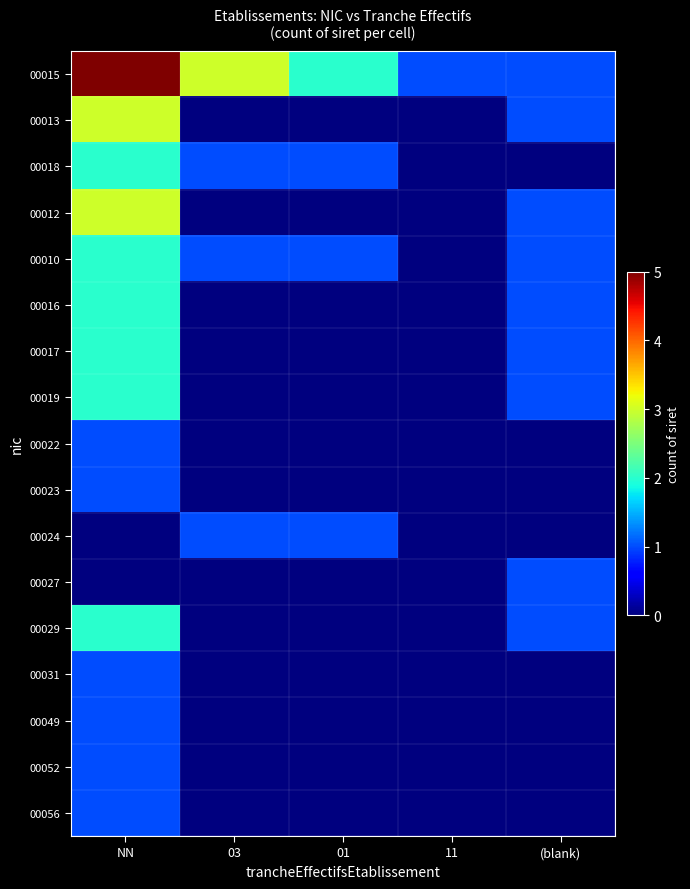

Reading left to right, what are all the values shown in this chart?

00015: NN=5	03=3	01=2	11=1	(blank)=1
00013: NN=3	03=0	01=0	11=0	(blank)=1
00018: NN=2	03=1	01=1	11=0	(blank)=0
00012: NN=3	03=0	01=0	11=0	(blank)=1
00010: NN=2	03=1	01=1	11=0	(blank)=1
00016: NN=2	03=0	01=0	11=0	(blank)=1
00017: NN=2	03=0	01=0	11=0	(blank)=1
00019: NN=2	03=0	01=0	11=0	(blank)=1
00022: NN=1	03=0	01=0	11=0	(blank)=0
00023: NN=1	03=0	01=0	11=0	(blank)=0
00024: NN=0	03=1	01=1	11=0	(blank)=0
00027: NN=0	03=0	01=0	11=0	(blank)=1
00029: NN=2	03=0	01=0	11=0	(blank)=1
00031: NN=1	03=0	01=0	11=0	(blank)=0
00049: NN=1	03=0	01=0	11=0	(blank)=0
00052: NN=1	03=0	01=0	11=0	(blank)=0
00056: NN=1	03=0	01=0	11=0	(blank)=0